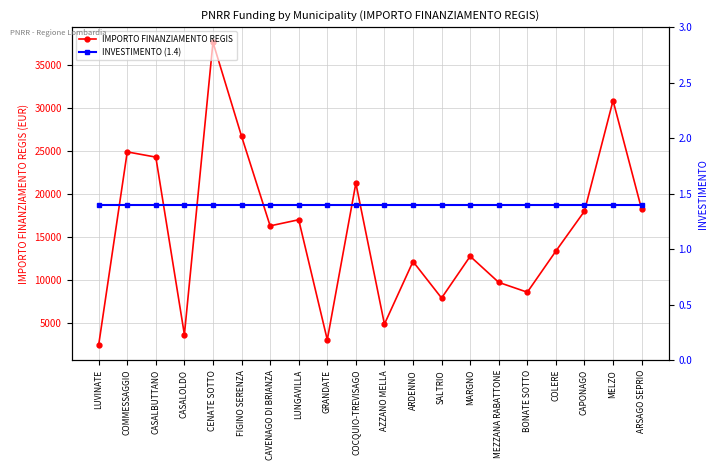

What is the label of the 13th point from the right?

LUNGAVILLA